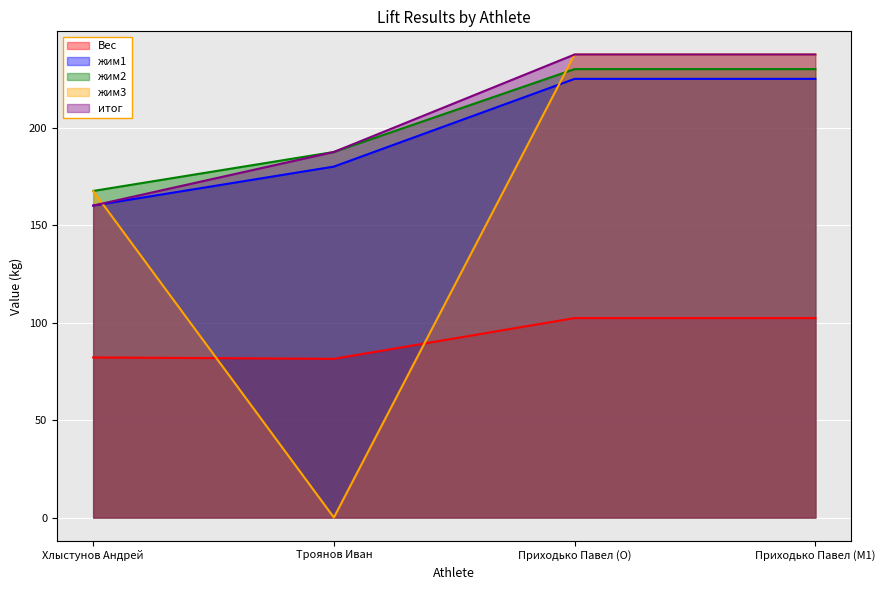

True or false: жим1 and жим2 cross at least once.

False